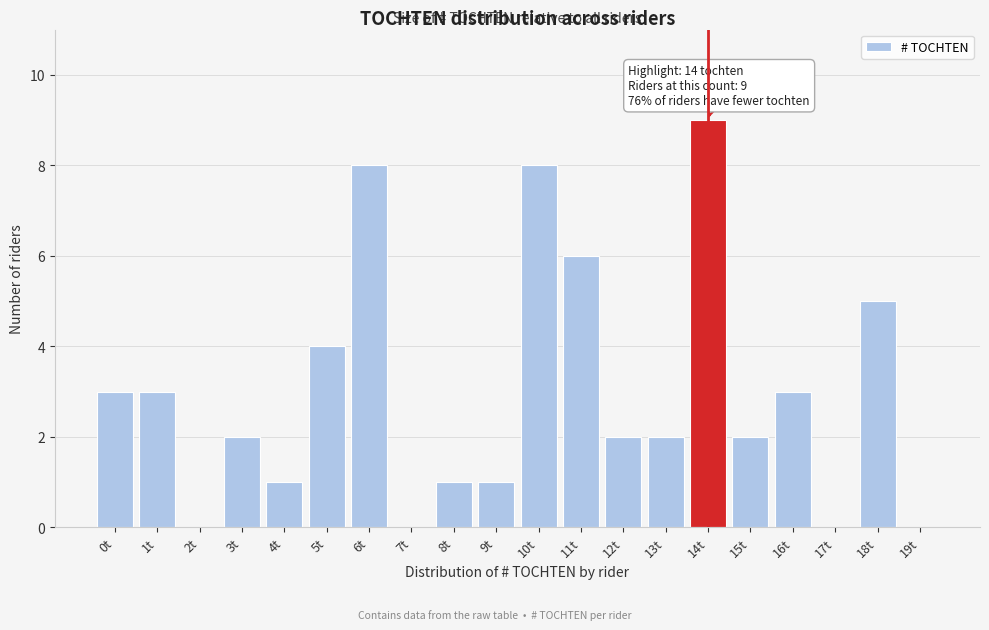

Reading left to right, extract all data points from this chart.

0t=3	1t=3	2t=0	3t=2	4t=1	5t=4	6t=8	7t=0	8t=1	9t=1	10t=8	11t=6	12t=2	13t=2	14t=9	15t=2	16t=3	17t=0	18t=5	19t=0